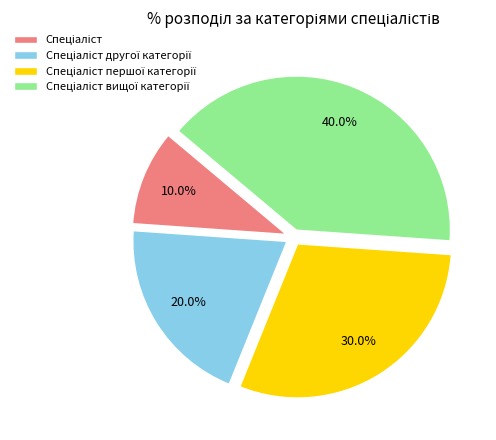

Does any single category account for the majority?

No